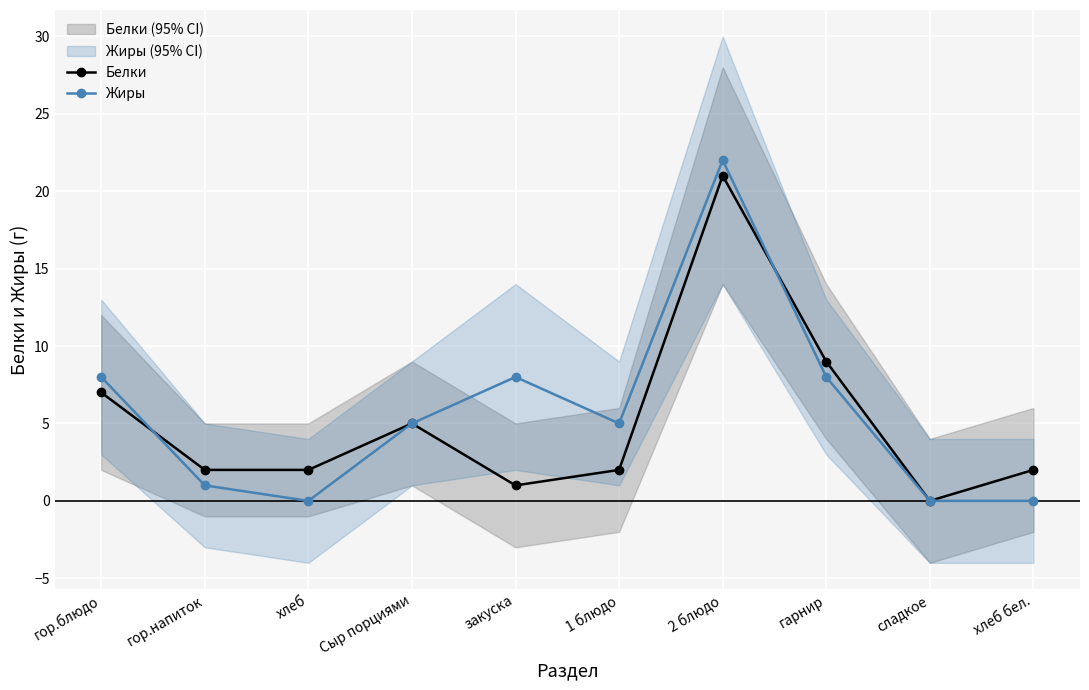

What is the value of the Жиры point at the 1st from the left?

8